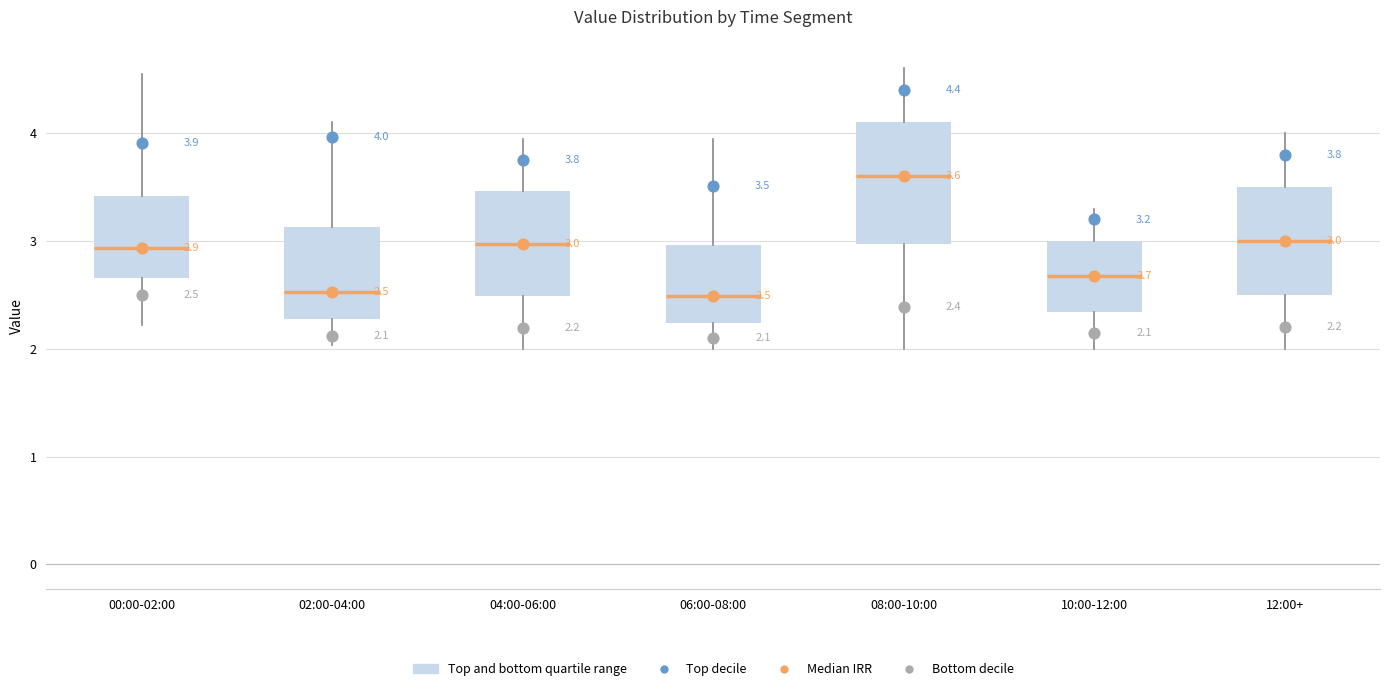

Which box is the tallest, from its lower edge to its upper edge?

08:00-10:00